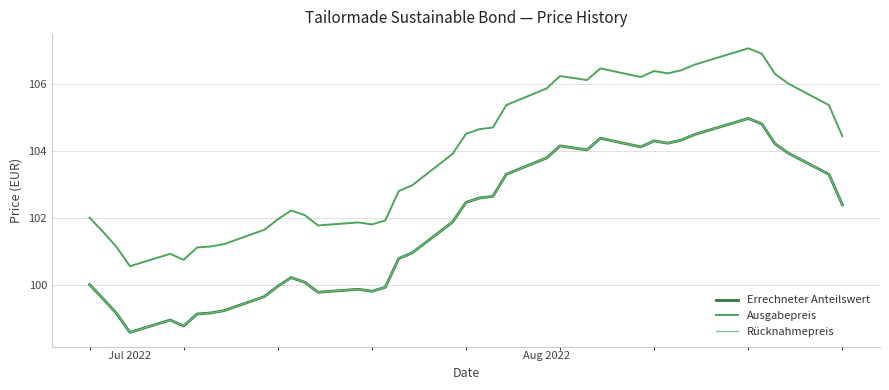

True or false: Ausgabepreis and Errechneter Anteilswert intersect in this chart.

False